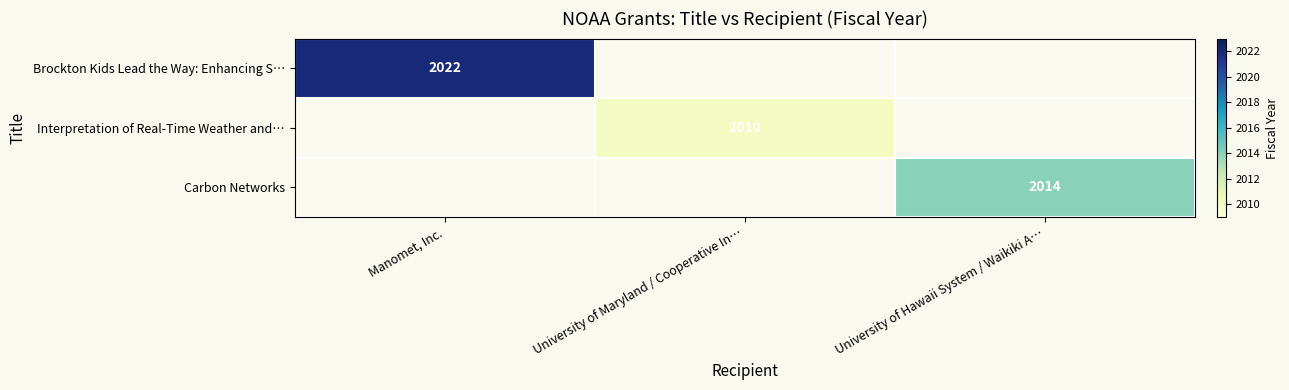

Is it true that Carbon Networks equals 2014 at University of Hawaii System / Waikiki A…?

True